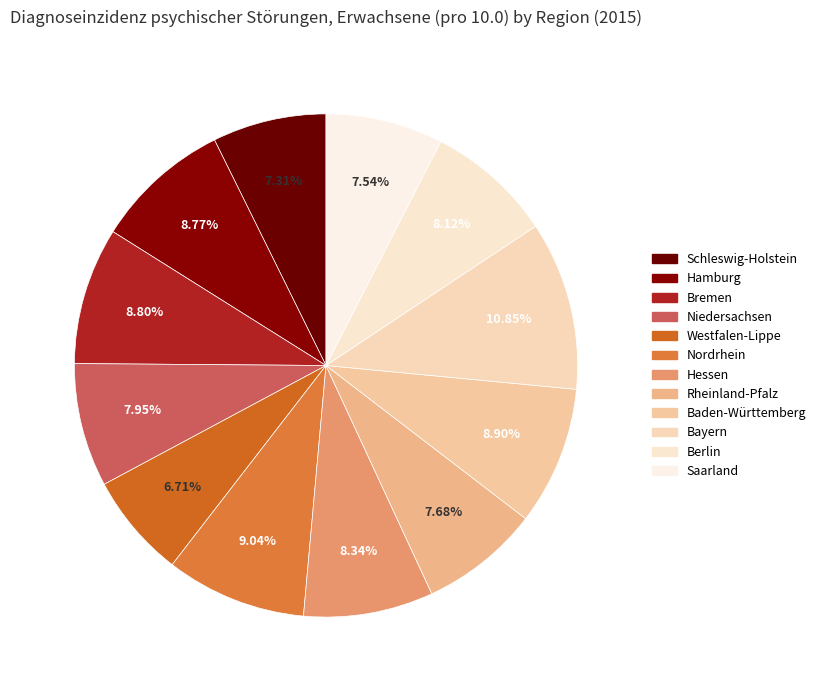

How many segments does this pie chart have?

12